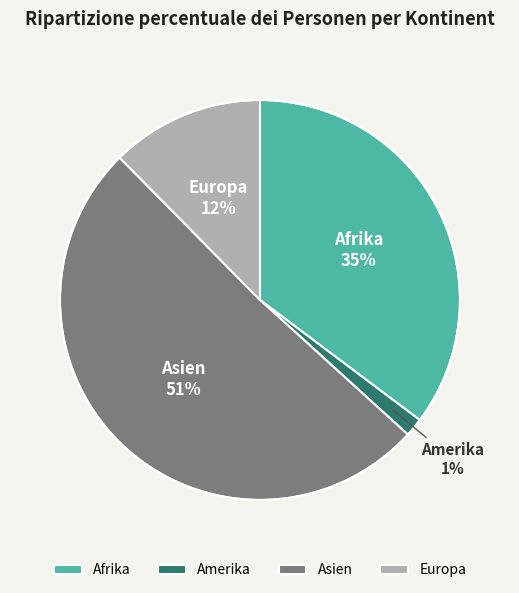

To the nearest percent, what is the difference between the Europa and Afrika slice percentages?

23%